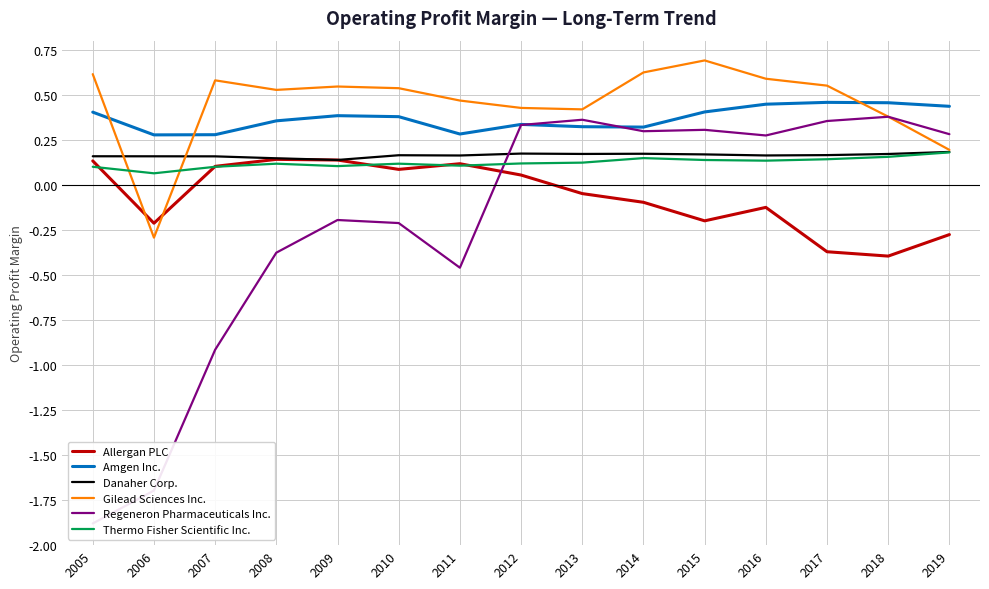

How many intersections are there between Allergan PLC and Regeneron Pharmaceuticals Inc.?

1